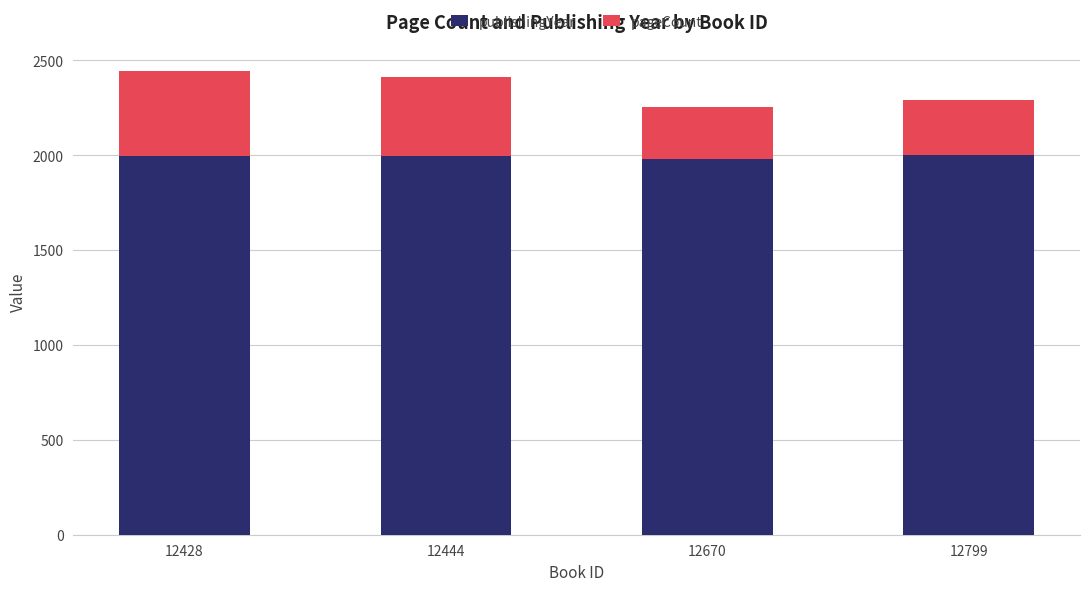

What is the average value of the publishingYear series?

1992